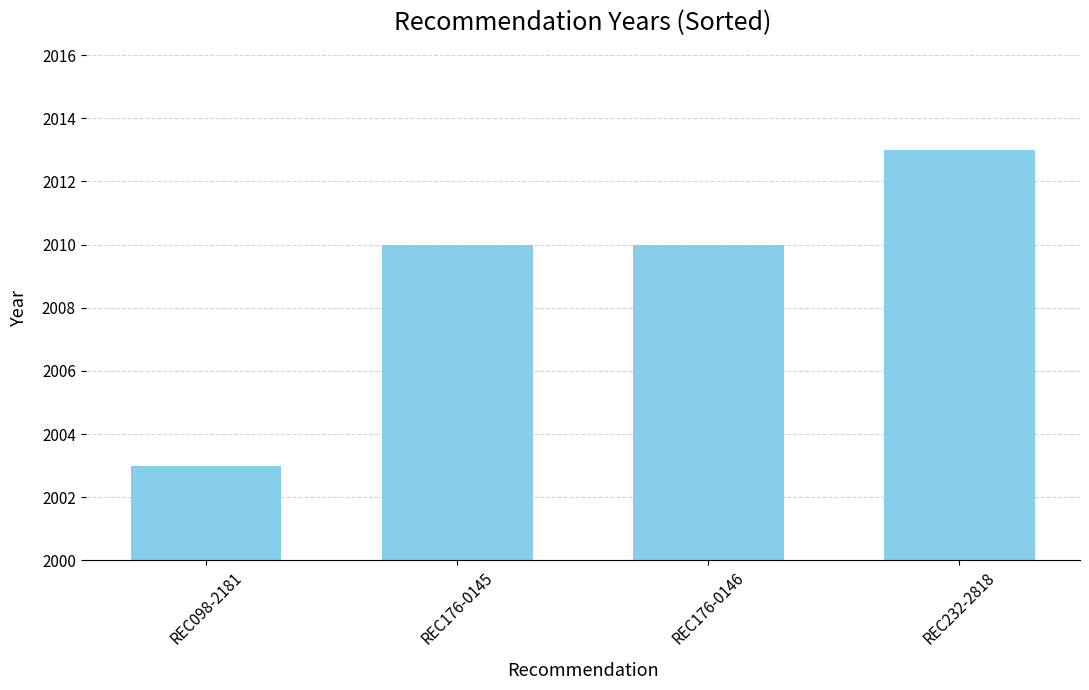

How many data points does each series have?

4